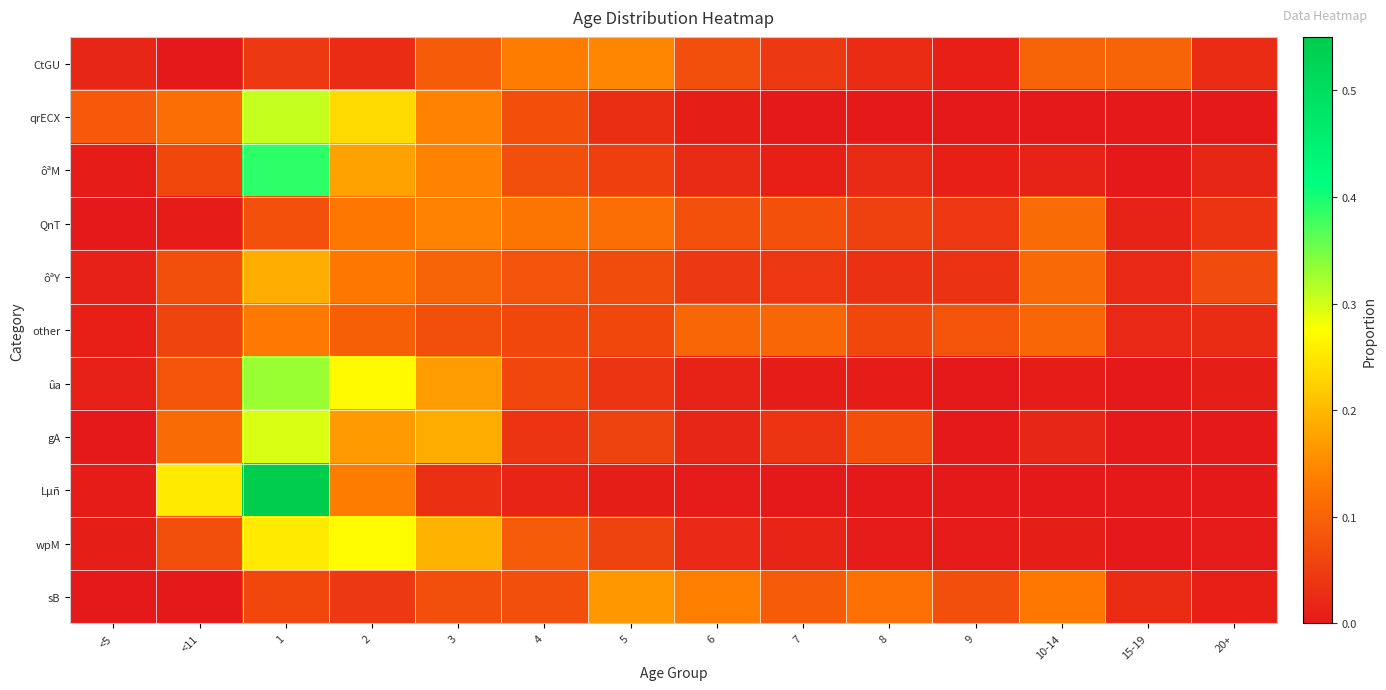

Reading right to left, transcribe all the data shown in this chart.

CtGU: 20+=0.0	15-19=0.1	10-14=0.1	9=0.0	8=0.0	7=0.0	6=0.1	5=0.1	4=0.1	3=0.1	2=0.0	1=0.0	<11=0.0	<5=0.0
qrECX: 20+=0.0	15-19=0.0	10-14=0.0	9=0.0	8=0.0	7=0.0	6=0.0	5=0.0	4=0.1	3=0.1	2=0.2	1=0.3	<11=0.1	<5=0.1
ôªM: 20+=0.0	15-19=0.0	10-14=0.0	9=0.0	8=0.0	7=0.0	6=0.0	5=0.1	4=0.1	3=0.1	2=0.2	1=0.4	<11=0.1	<5=0.0
QnT: 20+=0.0	15-19=0.0	10-14=0.1	9=0.0	8=0.1	7=0.1	6=0.1	5=0.1	4=0.1	3=0.1	2=0.1	1=0.1	<11=0.0	<5=0.0
ôªY: 20+=0.1	15-19=0.0	10-14=0.1	9=0.0	8=0.0	7=0.0	6=0.0	5=0.1	4=0.1	3=0.1	2=0.1	1=0.2	<11=0.1	<5=0.0
other: 20+=0.0	15-19=0.0	10-14=0.1	9=0.1	8=0.1	7=0.1	6=0.1	5=0.1	4=0.1	3=0.1	2=0.1	1=0.1	<11=0.1	<5=0.0
ûa: 20+=0.0	15-19=0.0	10-14=0.0	9=0.0	8=0.0	7=0.0	6=0.0	5=0.0	4=0.1	3=0.2	2=0.3	1=0.3	<11=0.1	<5=0.0
gA: 20+=0.0	15-19=0.0	10-14=0.0	9=0.0	8=0.1	7=0.0	6=0.0	5=0.1	4=0.0	3=0.2	2=0.2	1=0.3	<11=0.1	<5=0.0
Lµñ: 20+=0.0	15-19=0.0	10-14=0.0	9=0.0	8=0.0	7=0.0	6=0.0	5=0.0	4=0.0	3=0.0	2=0.1	1=0.5	<11=0.3	<5=0.0
wpM: 20+=0.0	15-19=0.0	10-14=0.0	9=0.0	8=0.0	7=0.0	6=0.0	5=0.1	4=0.1	3=0.2	2=0.3	1=0.3	<11=0.1	<5=0.0
sB: 20+=0.0	15-19=0.0	10-14=0.1	9=0.1	8=0.1	7=0.1	6=0.1	5=0.2	4=0.1	3=0.1	2=0.0	1=0.1	<11=0.0	<5=0.0